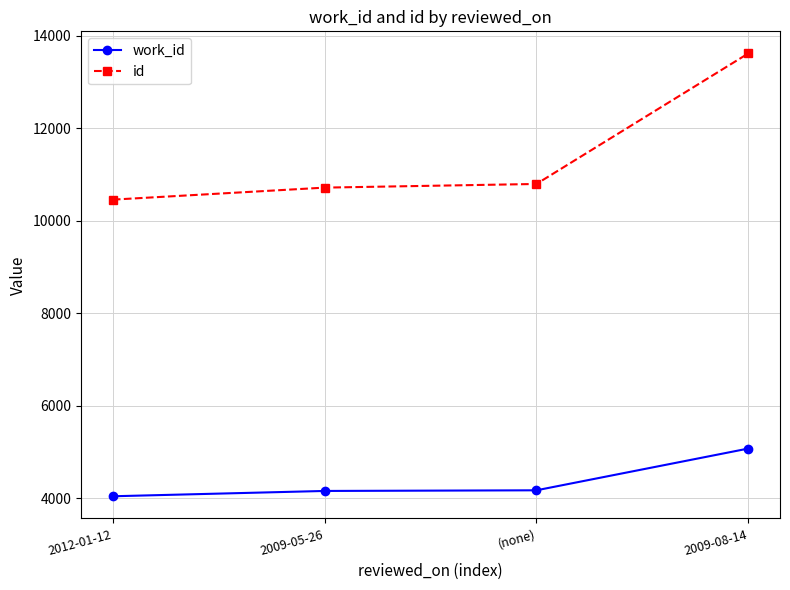

At how many categories does at least one series exceed 5719?

4